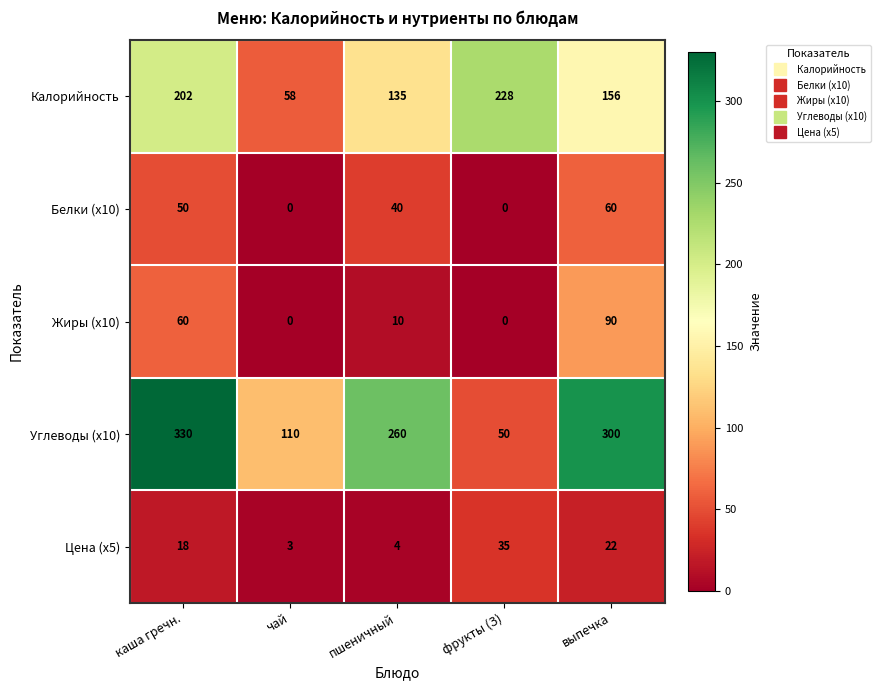

What value does the Жиры (x10) series have at выпечка, to the nearest 5?

90